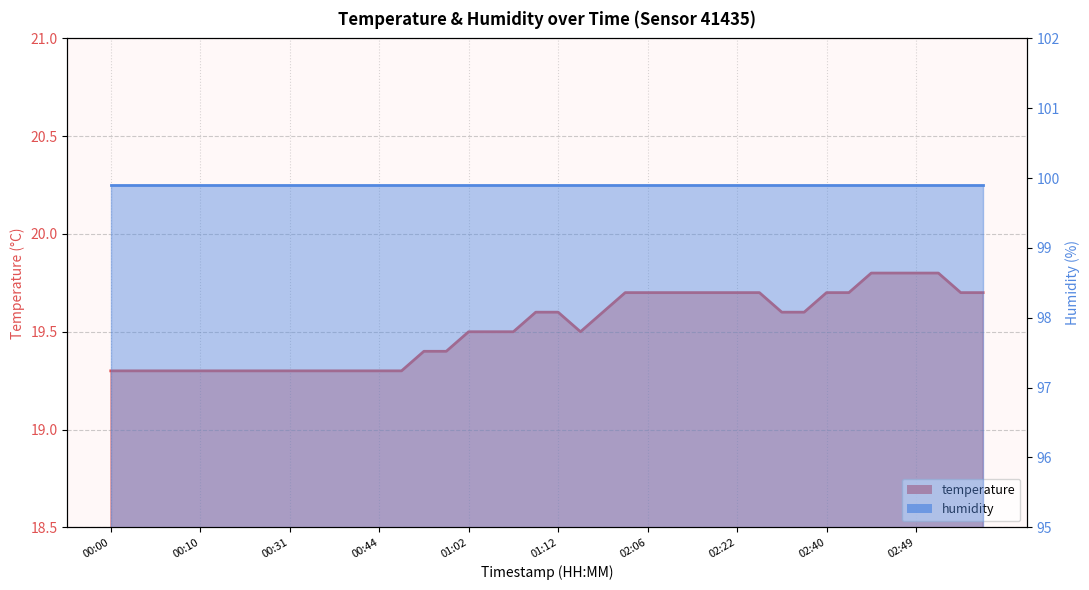

True or false: the data has more than 1 interior local peaks.

False